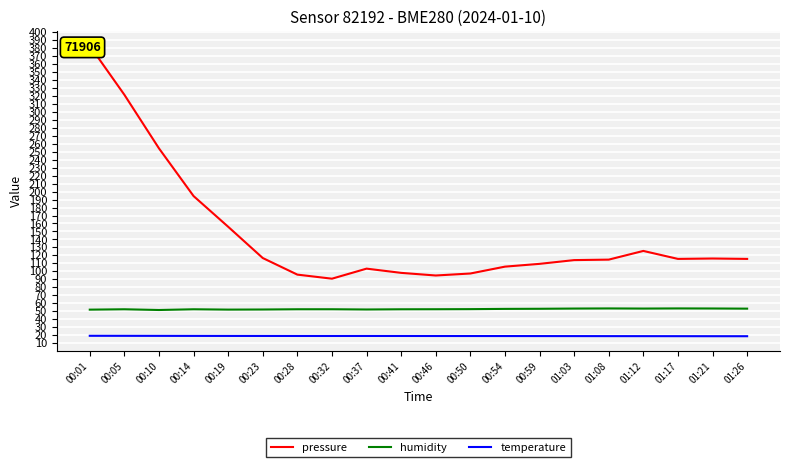

Rank the series at 01:12 from lowest to highest value.

temperature, humidity, pressure